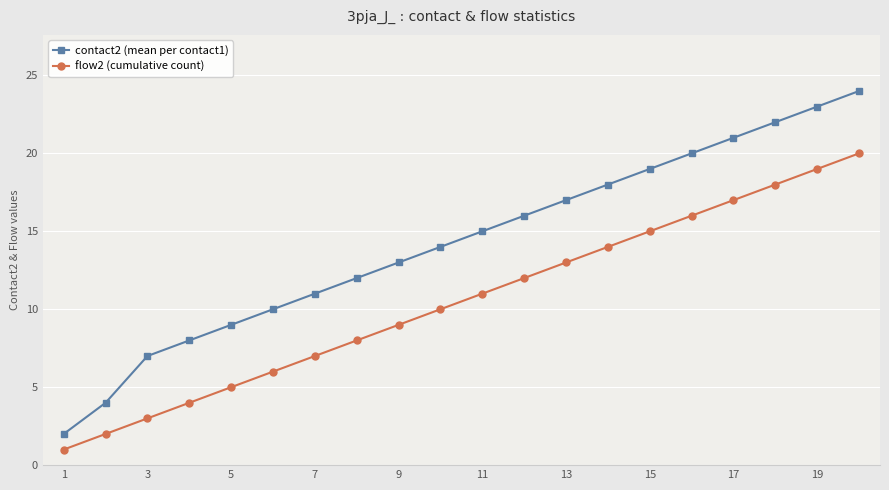

What is the sum of all flow2 (cumulative count) values?

210